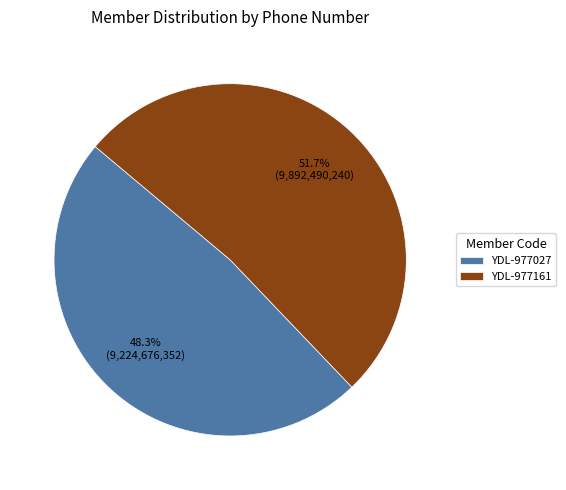

Which slice is the largest?

YDL-977161